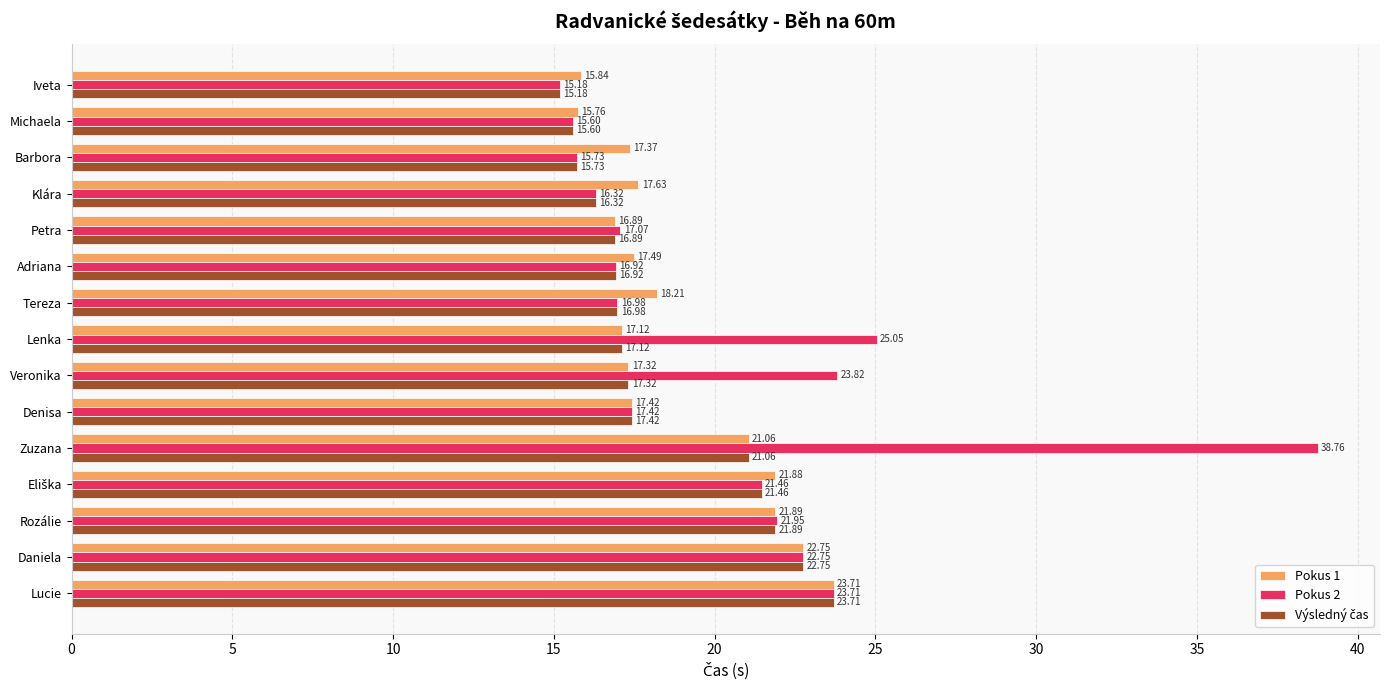

What is the difference between the highest and lowest values at Zuzana?

17.7